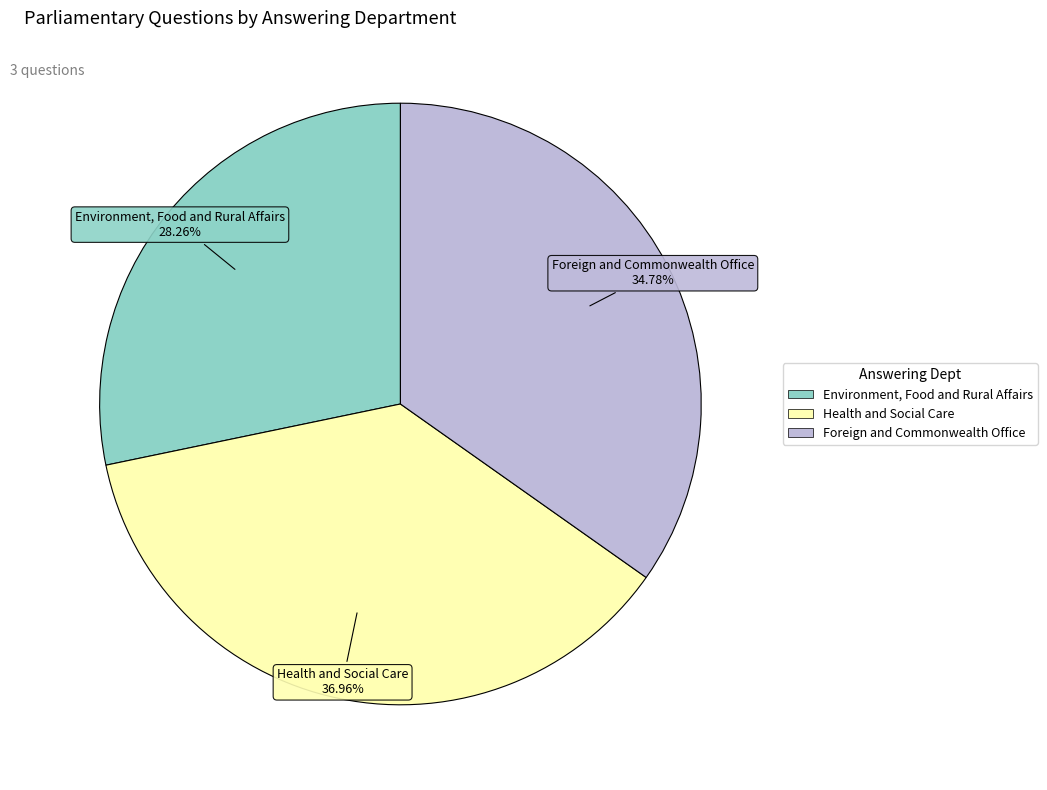

The Health and Social Care slice represents 27% of the pie. True or false?

False